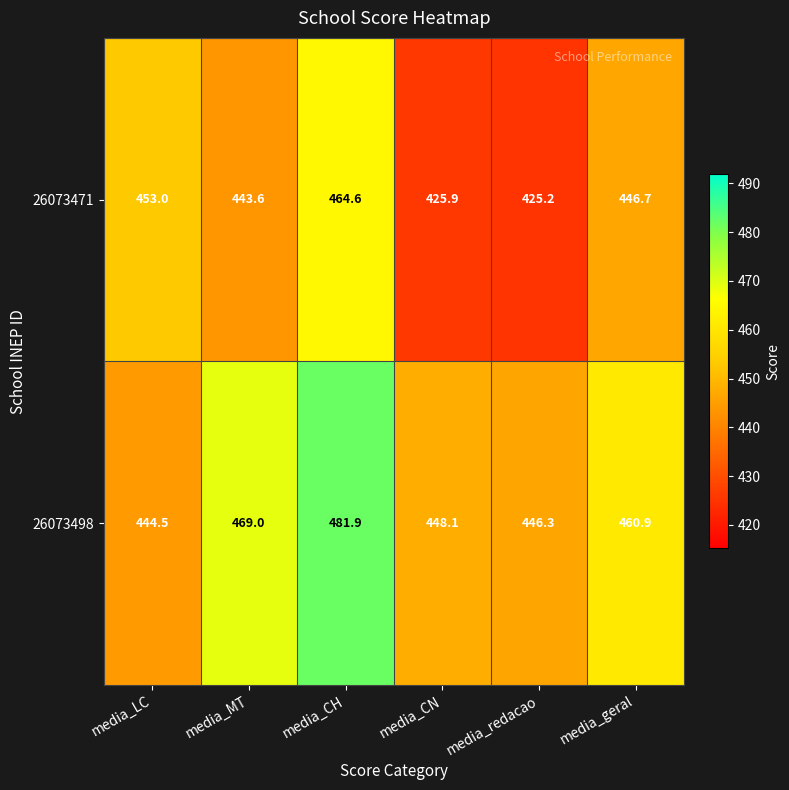

True or false: 26073471 has a value of 259.6 at media_CH.

False